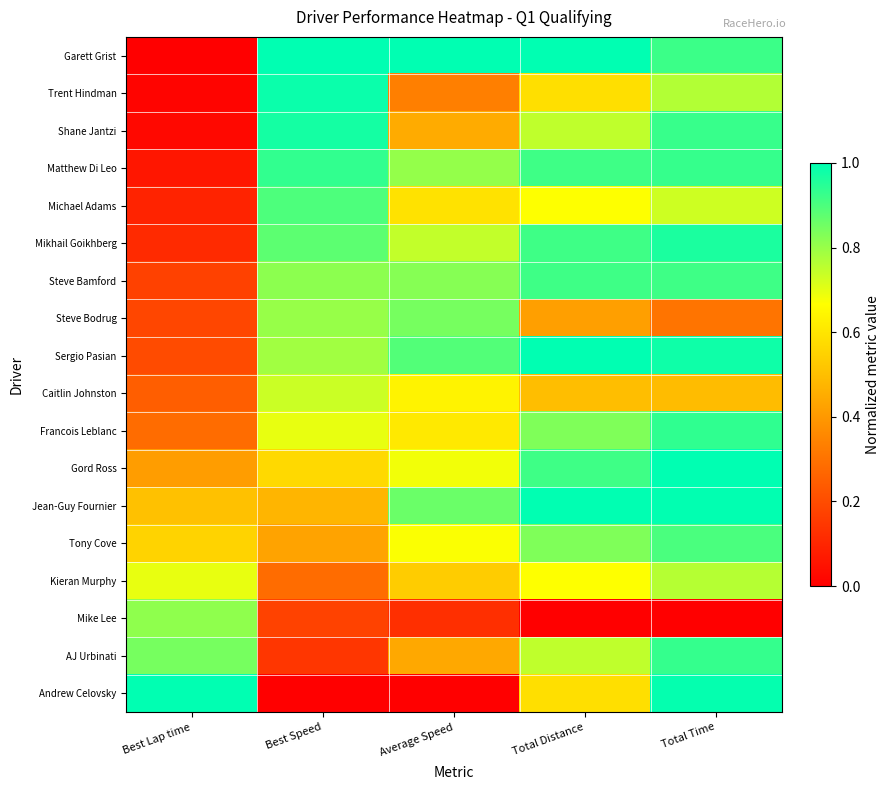

Reading left to right, extract all data points from this chart.

Garett Grist: Best Lap time=0.0	Best Speed=1.0	Average Speed=1.0	Total Distance=1.0	Total Time=0.9
Trent Hindman: Best Lap time=0.0	Best Speed=1.0	Average Speed=0.3	Total Distance=0.6	Total Time=0.8
Shane Jantzi: Best Lap time=0.0	Best Speed=1.0	Average Speed=0.4	Total Distance=0.7	Total Time=0.9
Matthew Di Leo: Best Lap time=0.1	Best Speed=0.9	Average Speed=0.8	Total Distance=0.9	Total Time=0.9
Michael Adams: Best Lap time=0.1	Best Speed=0.9	Average Speed=0.6	Total Distance=0.7	Total Time=0.7
Mikhail Goikhberg: Best Lap time=0.1	Best Speed=0.9	Average Speed=0.7	Total Distance=0.9	Total Time=1.0
Steve Bamford: Best Lap time=0.2	Best Speed=0.8	Average Speed=0.8	Total Distance=0.9	Total Time=0.9
Steve Bodrug: Best Lap time=0.2	Best Speed=0.8	Average Speed=0.8	Total Distance=0.4	Total Time=0.3
Sergio Pasian: Best Lap time=0.2	Best Speed=0.8	Average Speed=0.9	Total Distance=1.0	Total Time=1.0
Caitlin Johnston: Best Lap time=0.2	Best Speed=0.7	Average Speed=0.6	Total Distance=0.5	Total Time=0.5
Francois Leblanc: Best Lap time=0.3	Best Speed=0.7	Average Speed=0.6	Total Distance=0.8	Total Time=0.9
Gord Ross: Best Lap time=0.4	Best Speed=0.6	Average Speed=0.7	Total Distance=0.9	Total Time=1.0
Jean-Guy Fournier: Best Lap time=0.5	Best Speed=0.5	Average Speed=0.9	Total Distance=1.0	Total Time=1.0
Tony Cove: Best Lap time=0.6	Best Speed=0.4	Average Speed=0.7	Total Distance=0.8	Total Time=0.9
Kieran Murphy: Best Lap time=0.7	Best Speed=0.3	Average Speed=0.5	Total Distance=0.7	Total Time=0.8
Mike Lee: Best Lap time=0.8	Best Speed=0.2	Average Speed=0.1	Total Distance=0.0	Total Time=0.0
AJ Urbinati: Best Lap time=0.8	Best Speed=0.1	Average Speed=0.4	Total Distance=0.7	Total Time=0.9
Andrew Celovsky: Best Lap time=1.0	Best Speed=0.0	Average Speed=0.0	Total Distance=0.6	Total Time=1.0